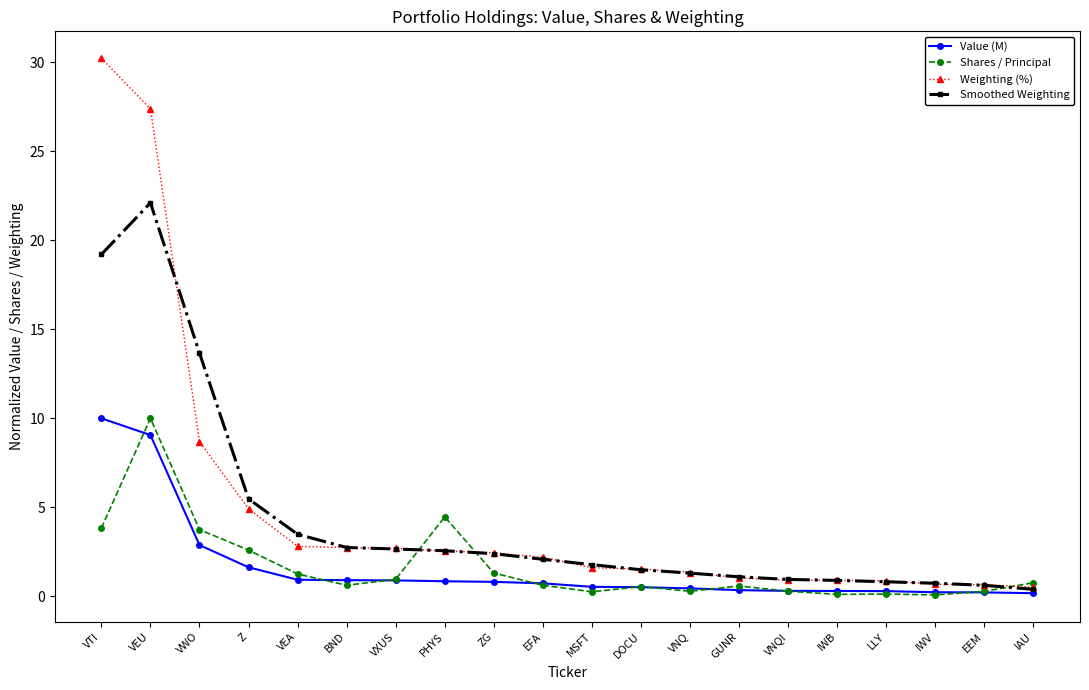

The value of Weighting (%) at IAU is 0.5. True or false?

True